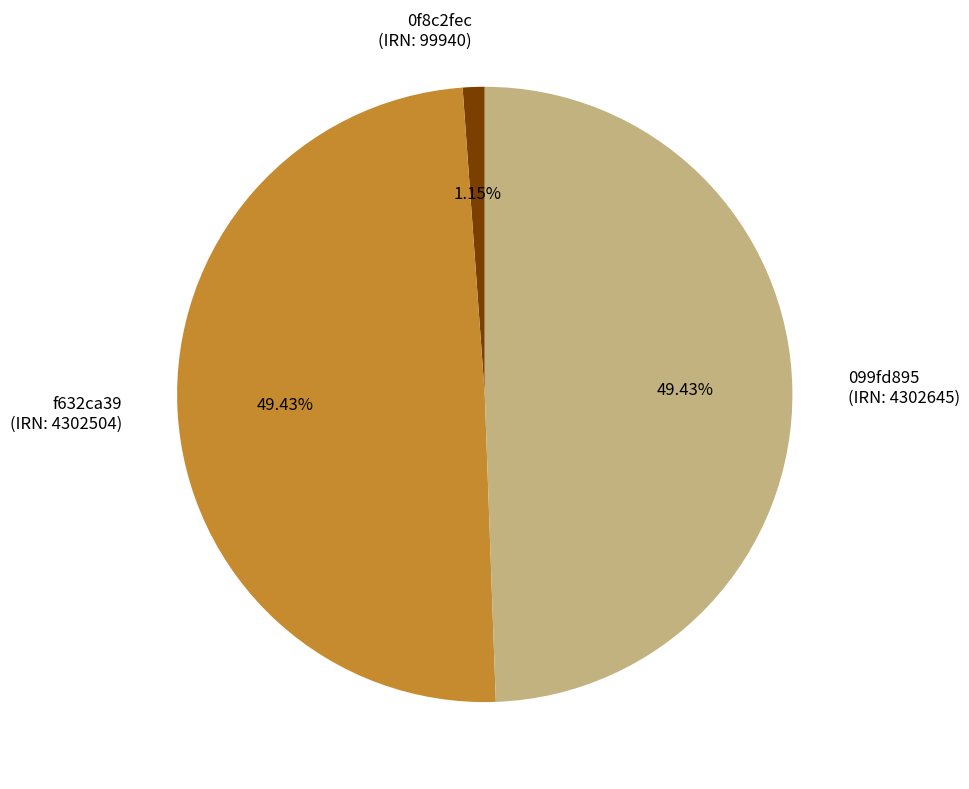

To the nearest percent, what is the difference between the largest and smallest slice percentages?

48%